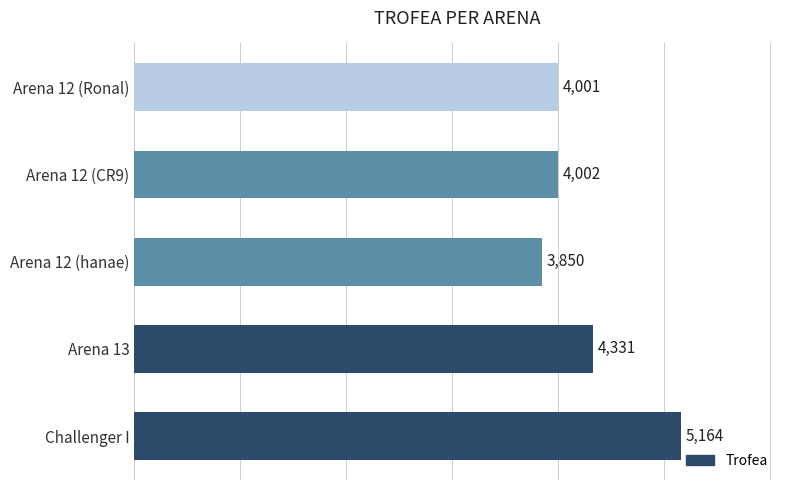

What is the difference between the second highest and second lowest values?

330